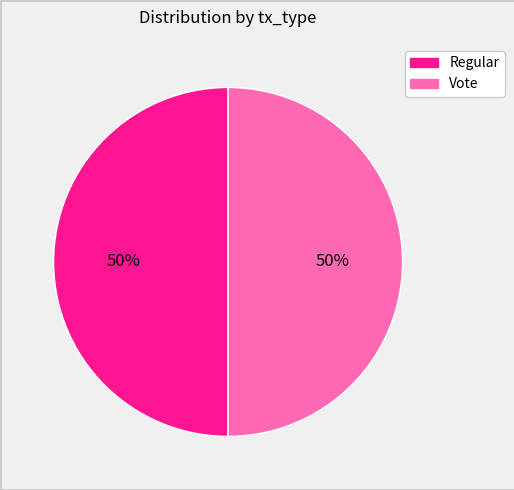

To the nearest percent, what is the average slice percentage?

50%